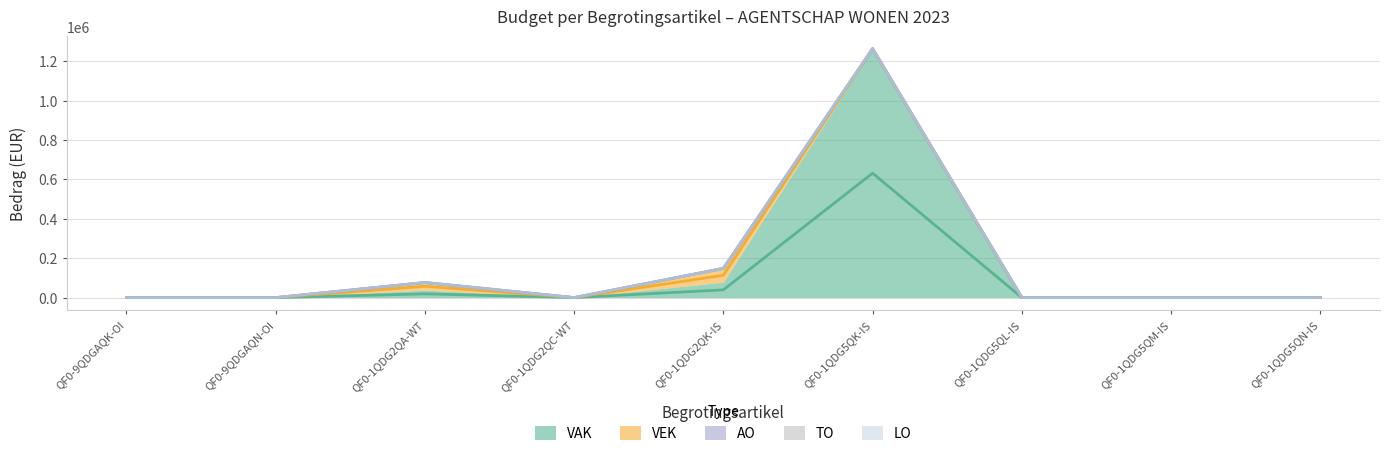

What is the maximum value shown in the chart?

1262861